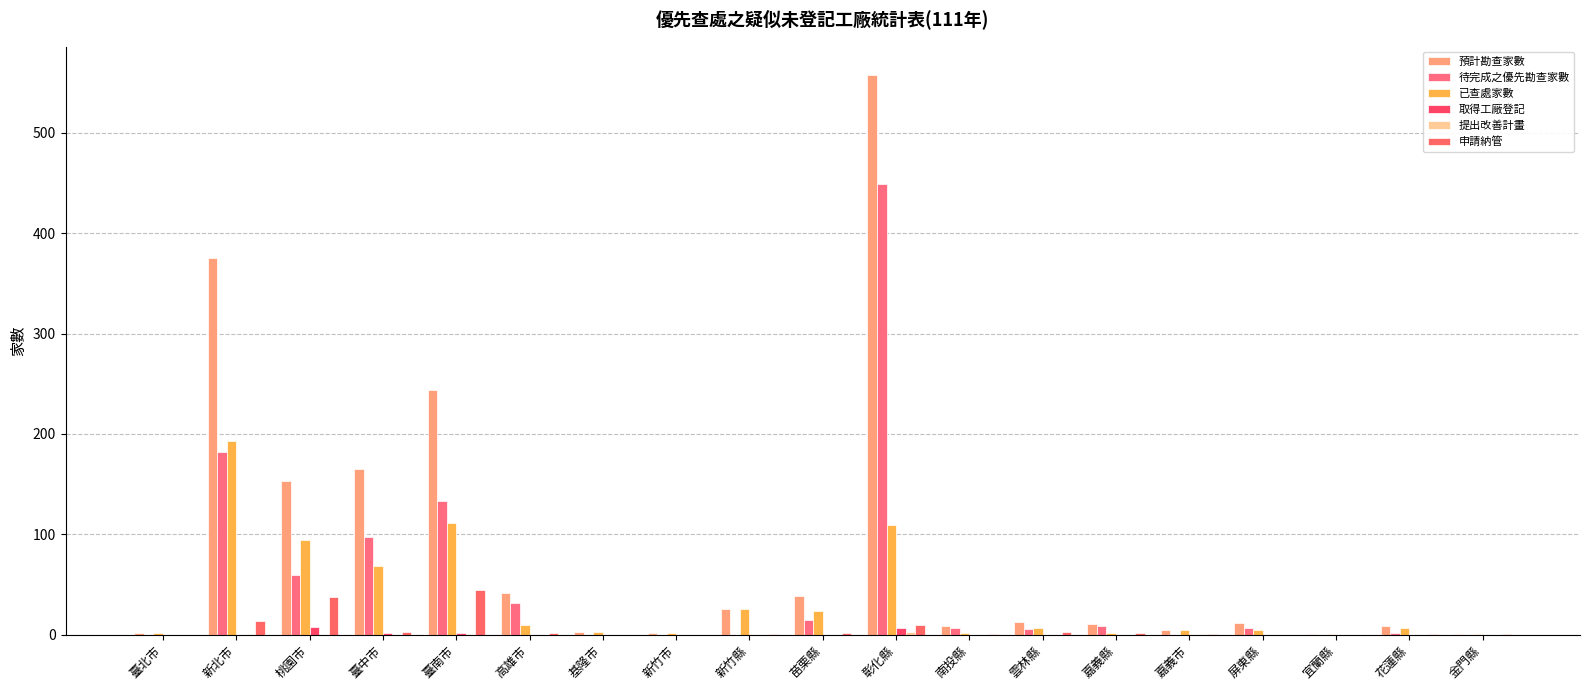

What is the total value across all series at 金門縣?

3